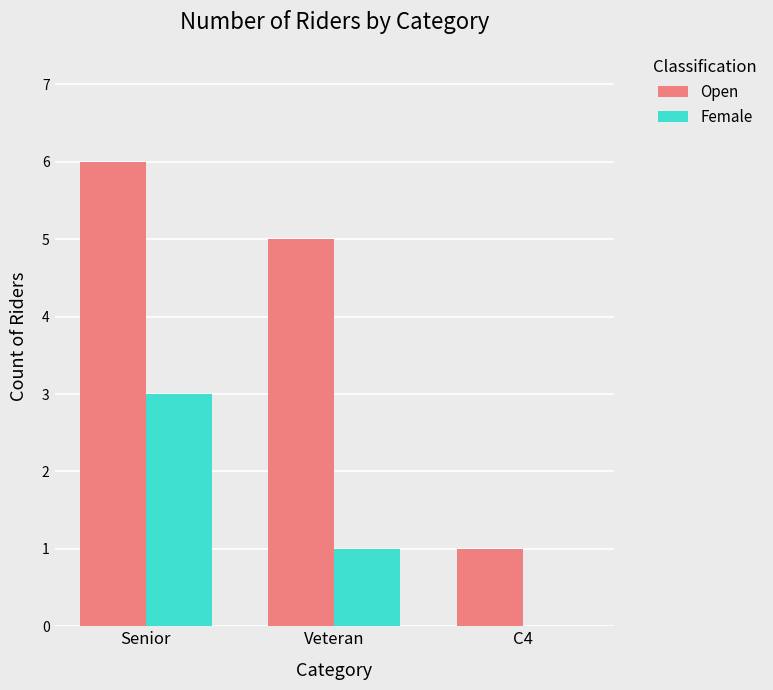

Which series changed the most between Veteran and C4?

Open